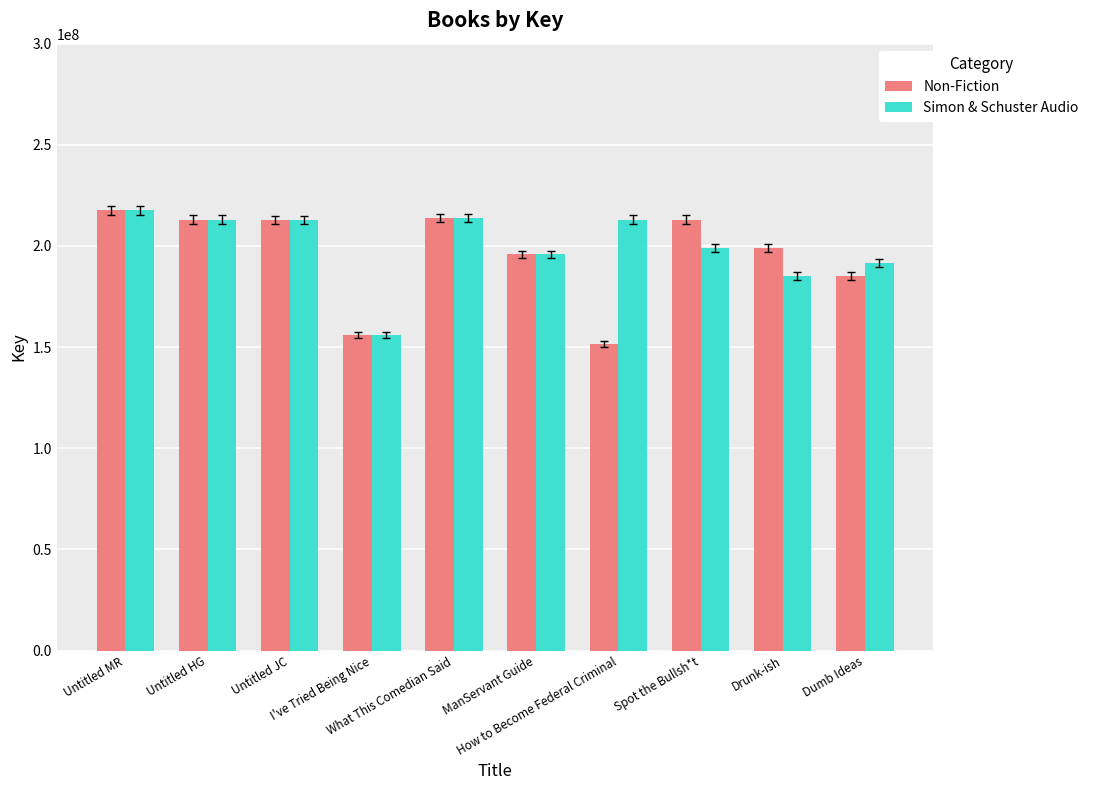

The value of Non-Fiction at Dumb Ideas is 185192504. True or false?

True